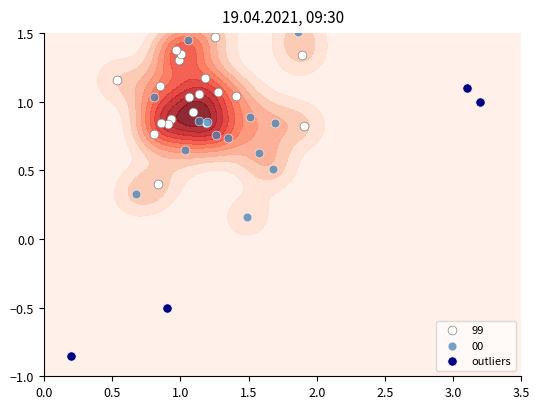

What is the smallest value displayed?

-0.8